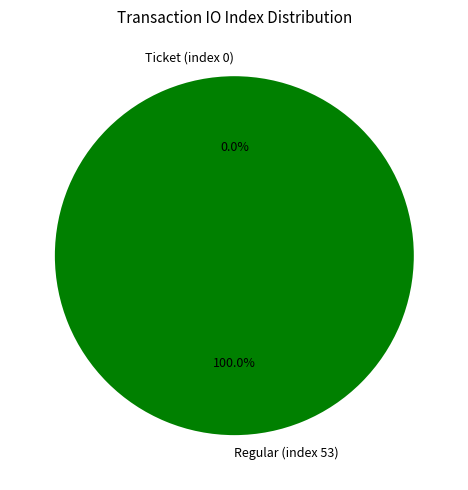

To the nearest percent, what is the difference between the largest and smallest slice percentages?

100%